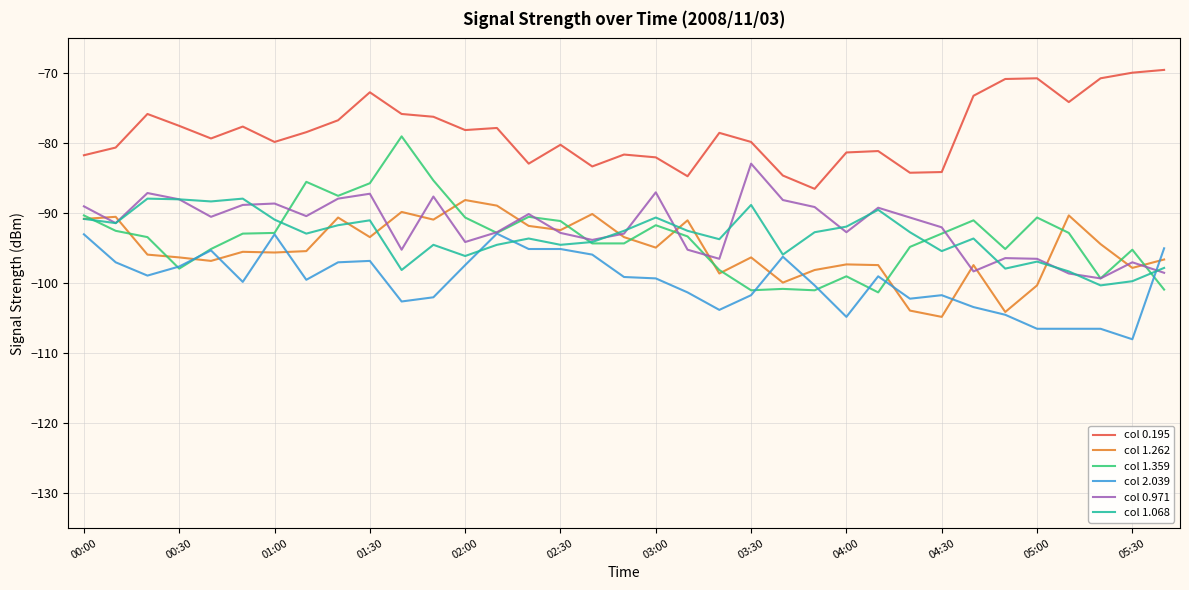

Which series has the largest total across all categories?

col 0.195